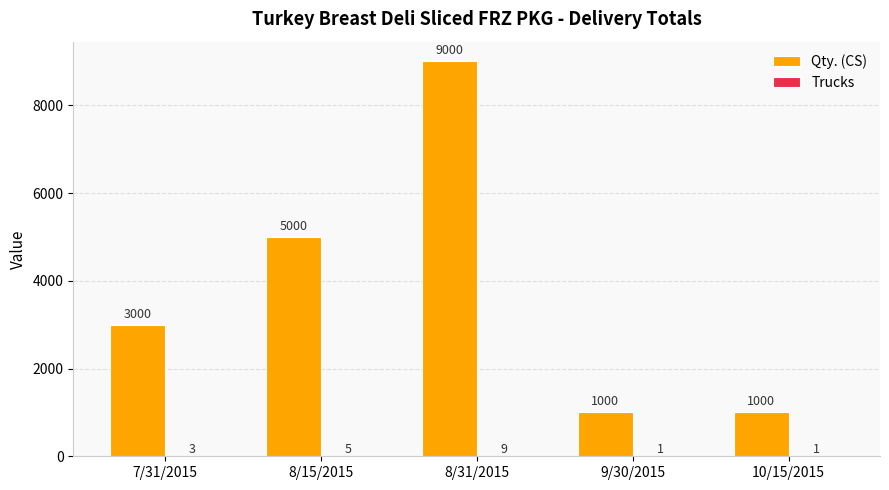

The value of Qty. (CS) at 7/31/2015 is 1508. True or false?

False